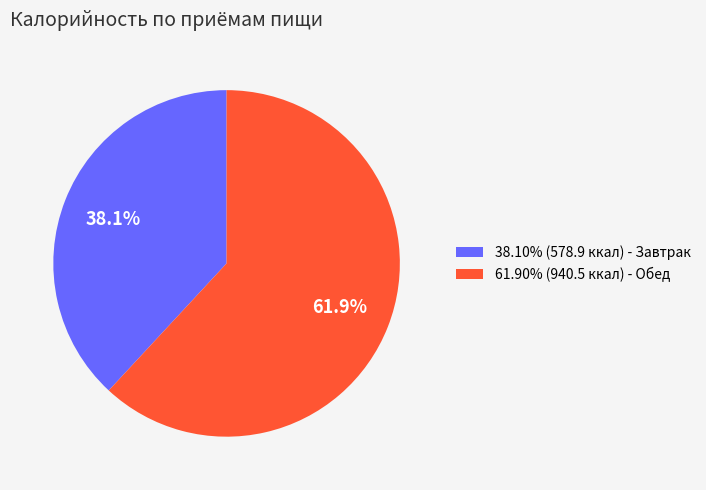

Does any single category account for the majority?

Yes